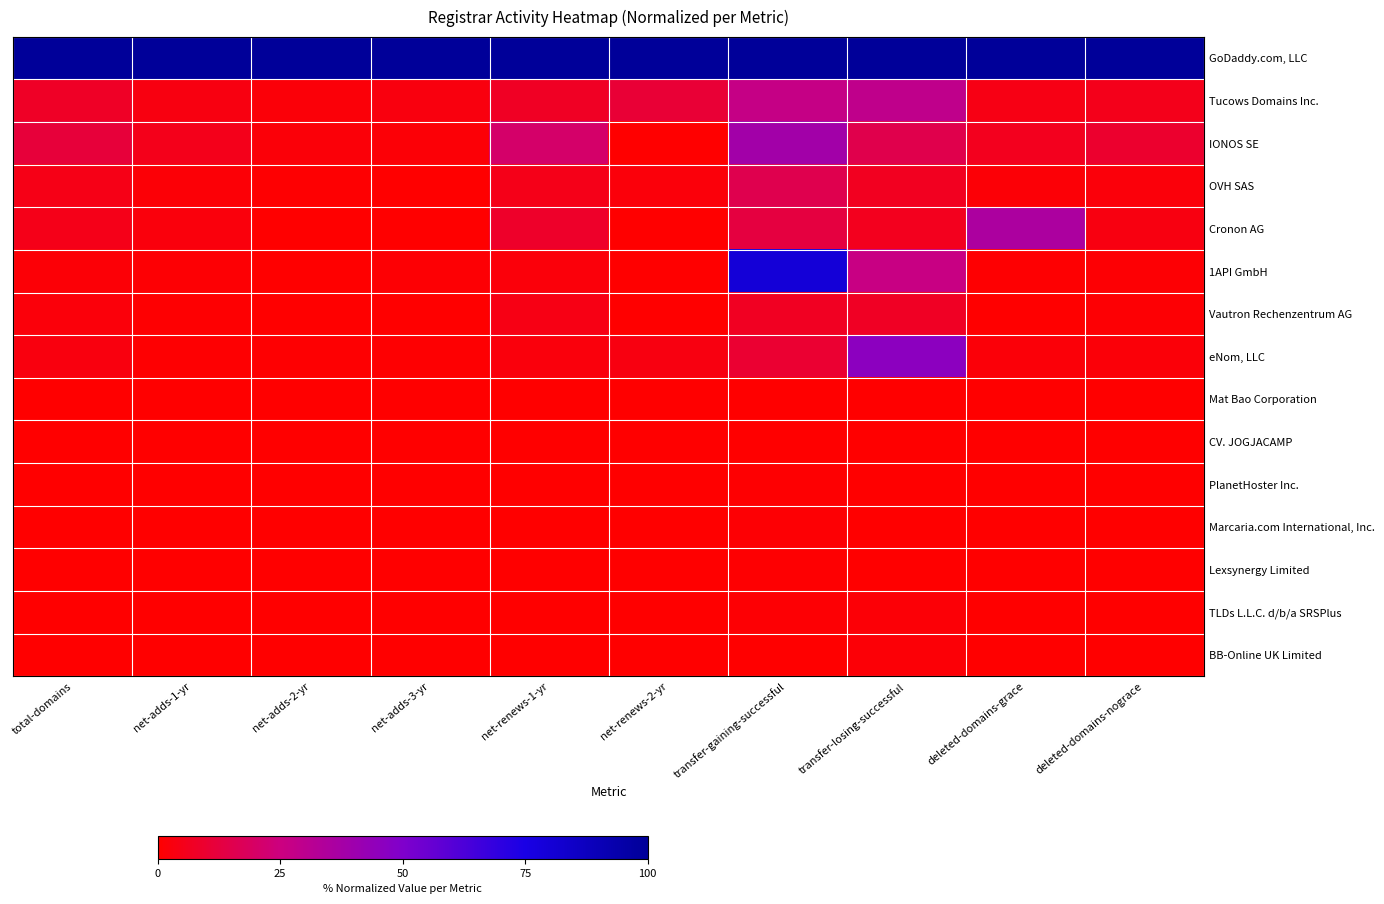

Rank the series at net-renews-1-yr from highest to lowest value.

GoDaddy.com, LLC, IONOS SE, Cronon AG, Tucows Domains Inc., OVH SAS, Vautron Rechenzentrum AG, eNom, LLC, 1API GmbH, TLDs L.L.C. d/b/a SRSPlus, Mat Bao Corporation, Marcaria.com International, Inc., CV. JOGJACAMP, PlanetHoster Inc., Lexsynergy Limited, BB-Online UK Limited